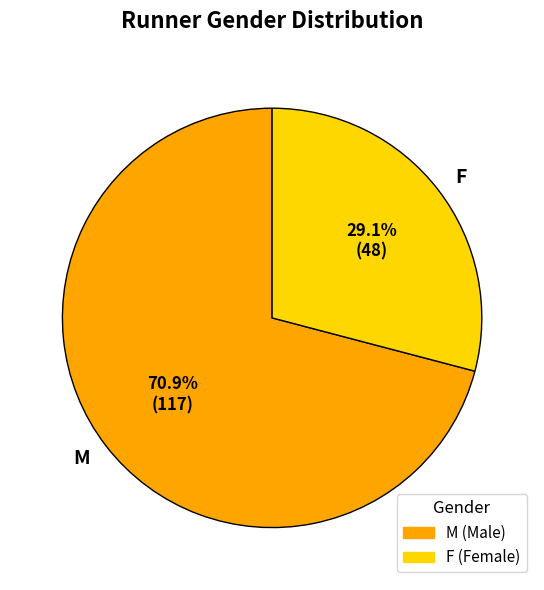

Approximately how many times larger is the value at M compared to F?

2.4